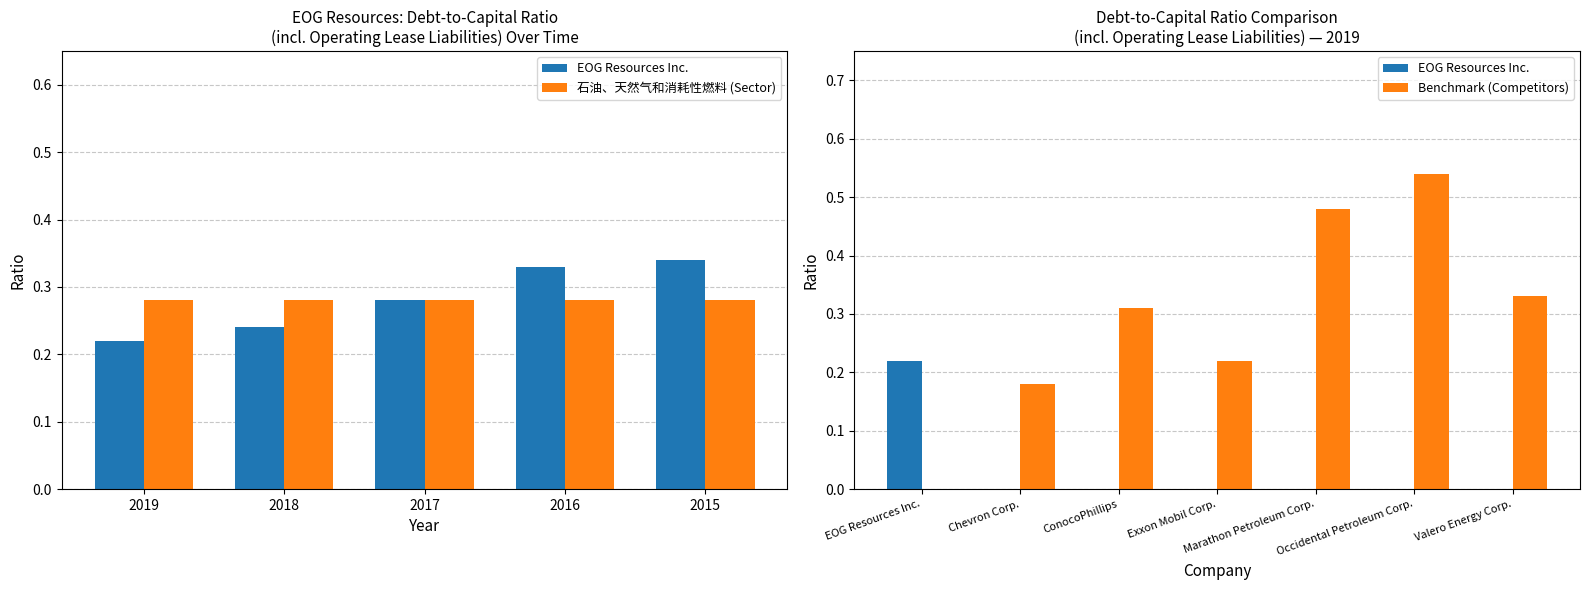

What is the label of the 3rd bar from the right?

Marathon Petroleum